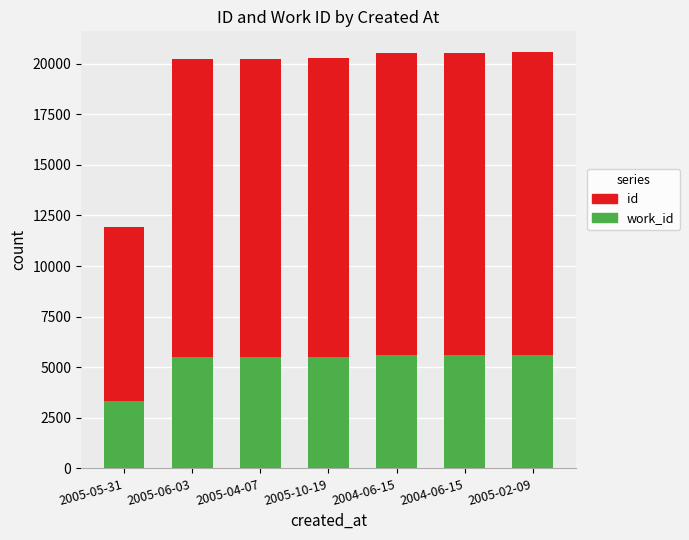

The value of id at 2005-05-31 is 8607. True or false?

True